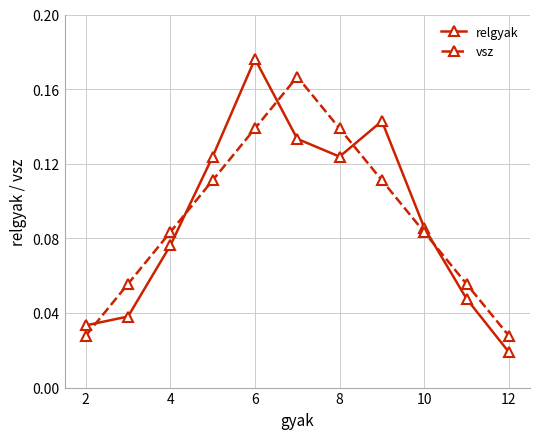

Which series has the largest range (max minus min)?

relgyak